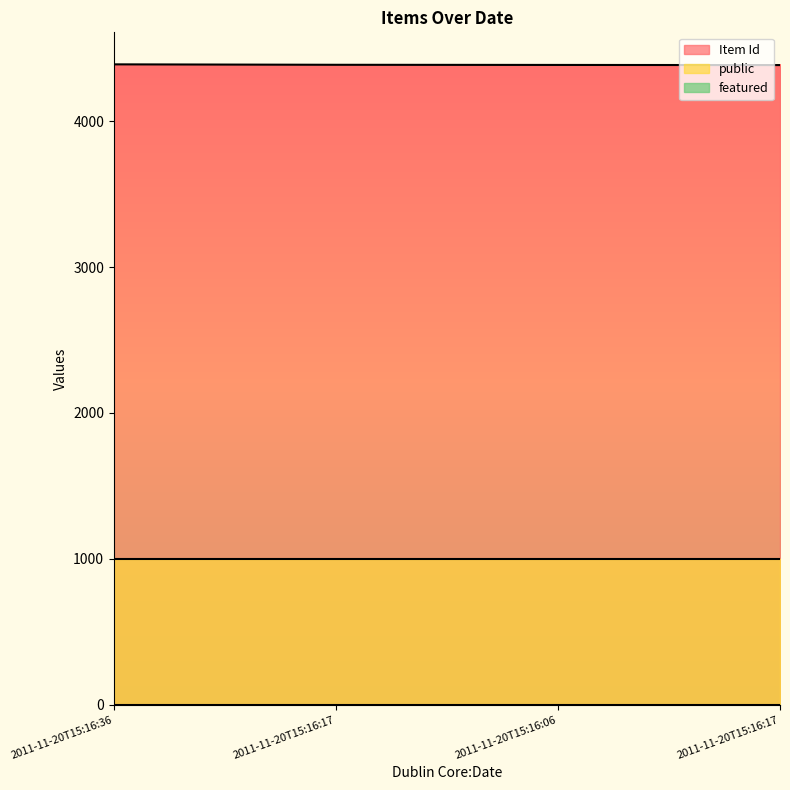

Which category has the lowest value in the featured series?

2011-11-20T15:16:36